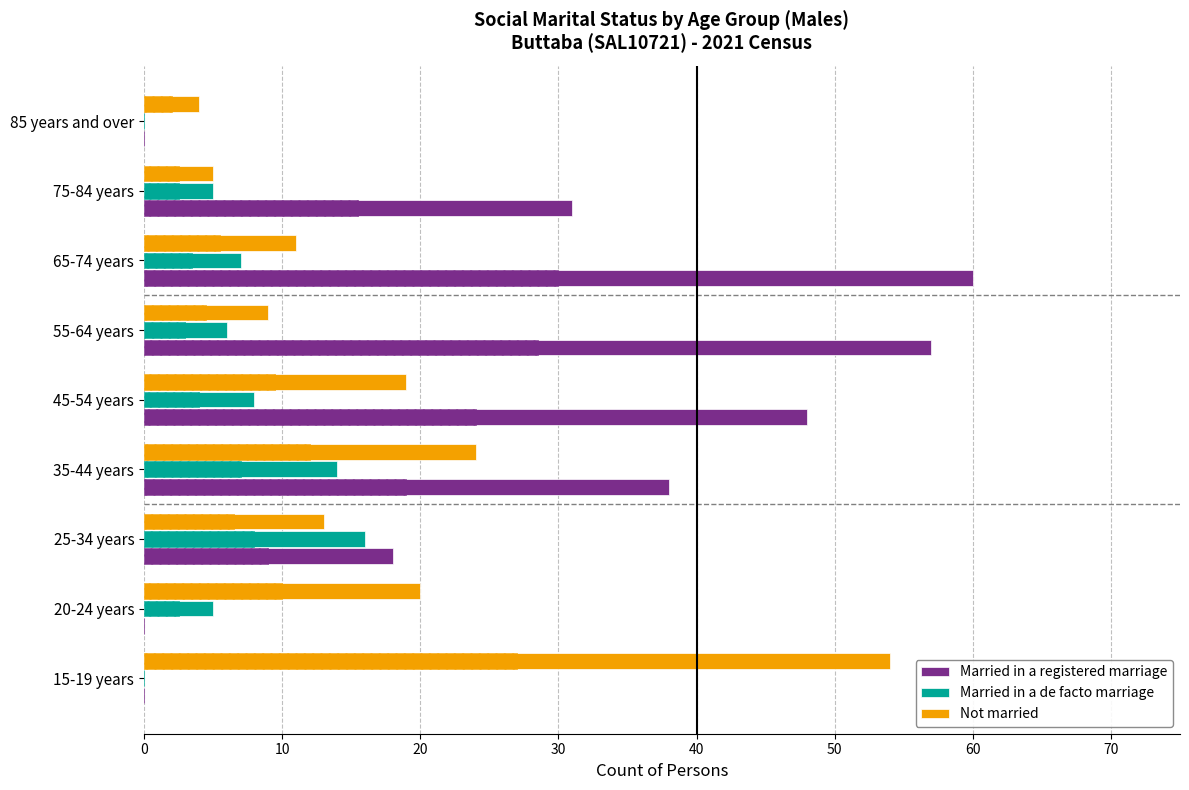

Which series has the largest total across all categories?

Married in a registered marriage